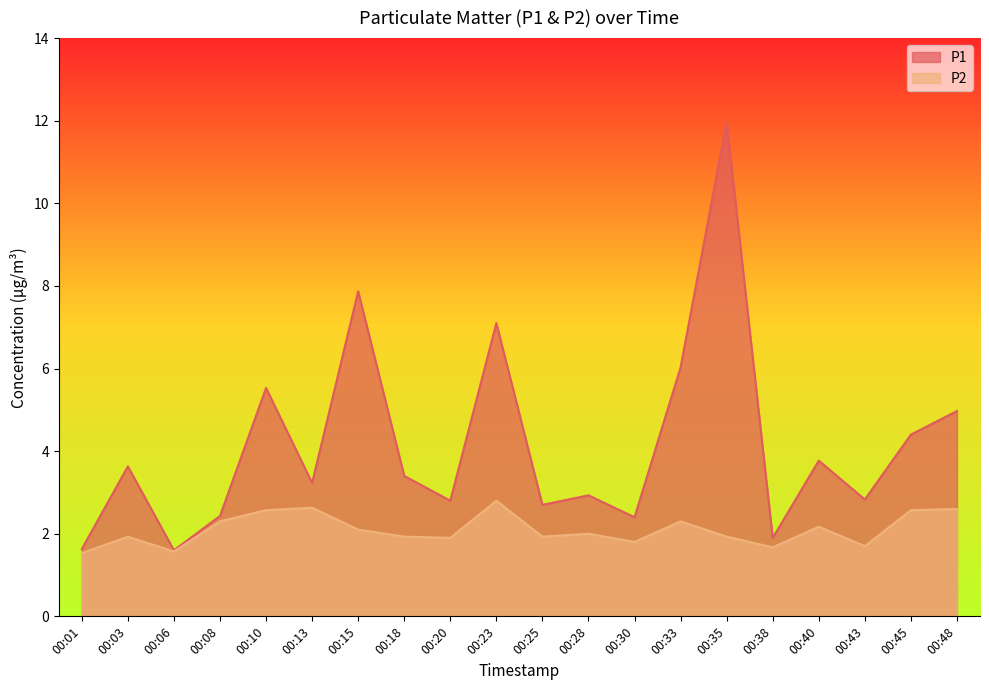

Does the chart display data point markers on the line(s)?

No